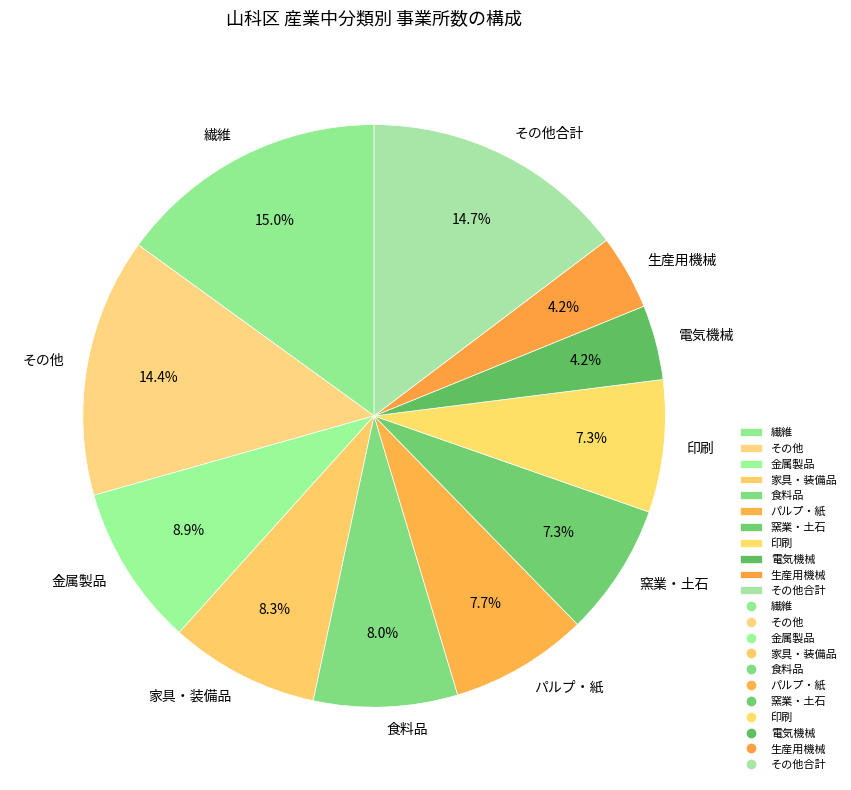

What is the ratio of the value at 金属製品 to the value at その他合計?

0.6